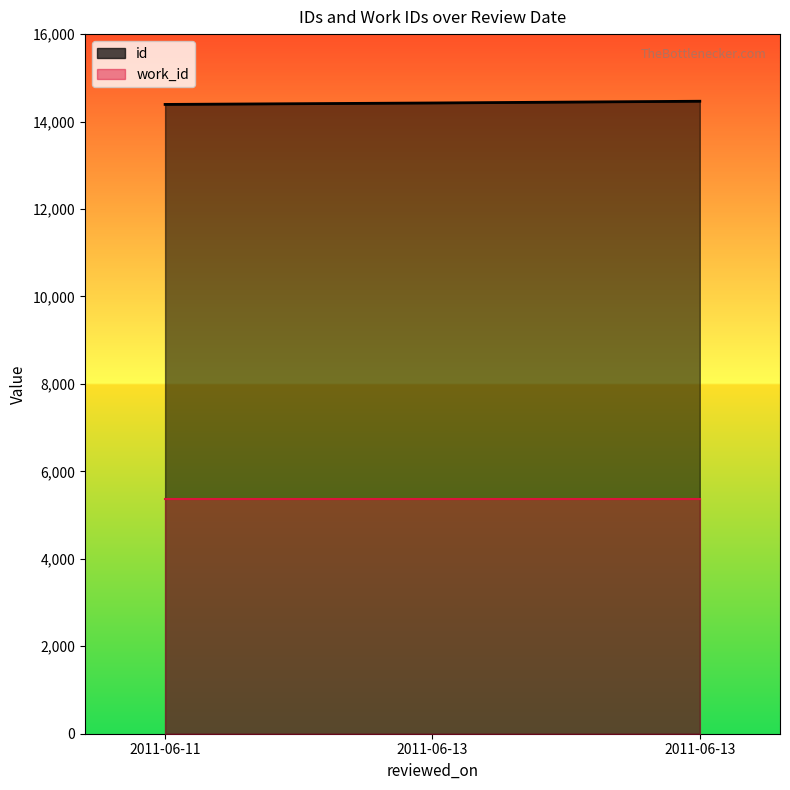

The chart shows a value of 25345 at 2011-06-13. True or false?

False